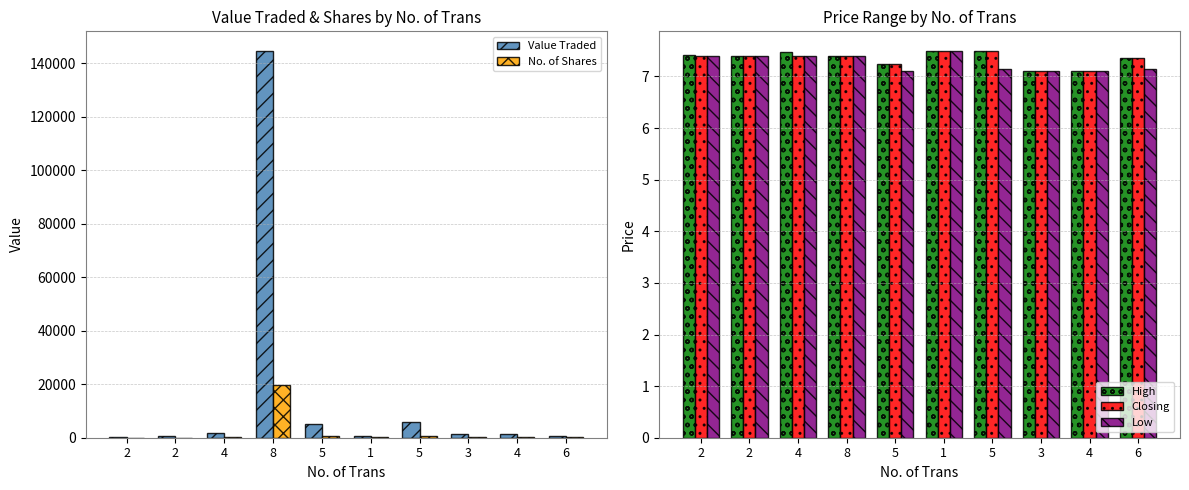

What are all the series names shown in the legend?

Value Traded, No. of Shares, High, Closing, Low